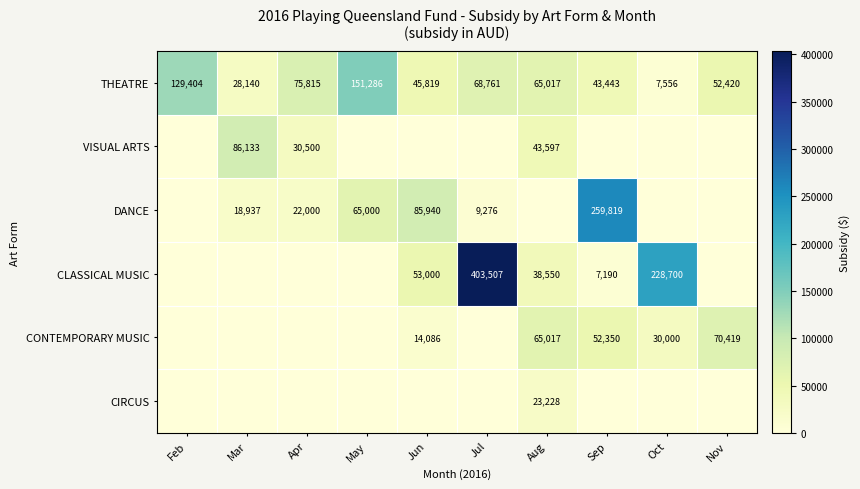

What is the sum of the CLASSICAL MUSIC values at Jun and Jul?

456507